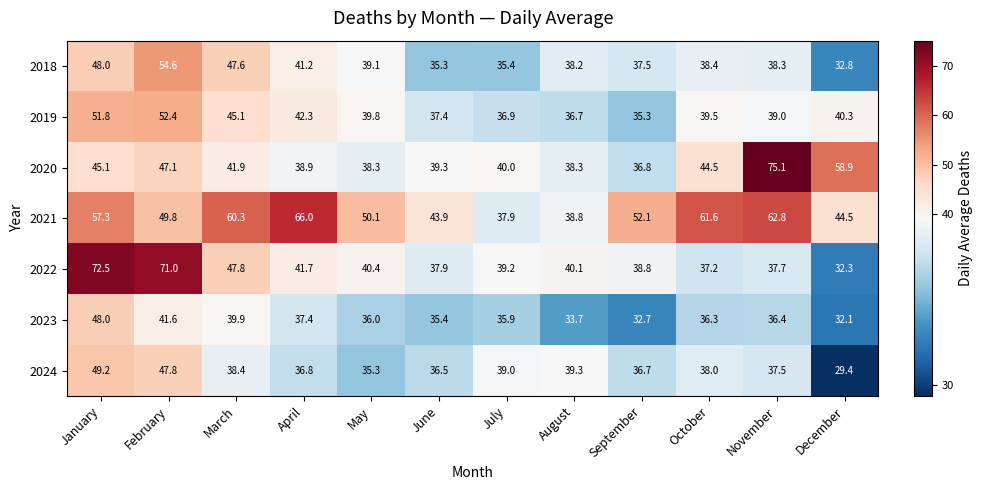

Is it true that 2021 equals 43.9 at June?

True